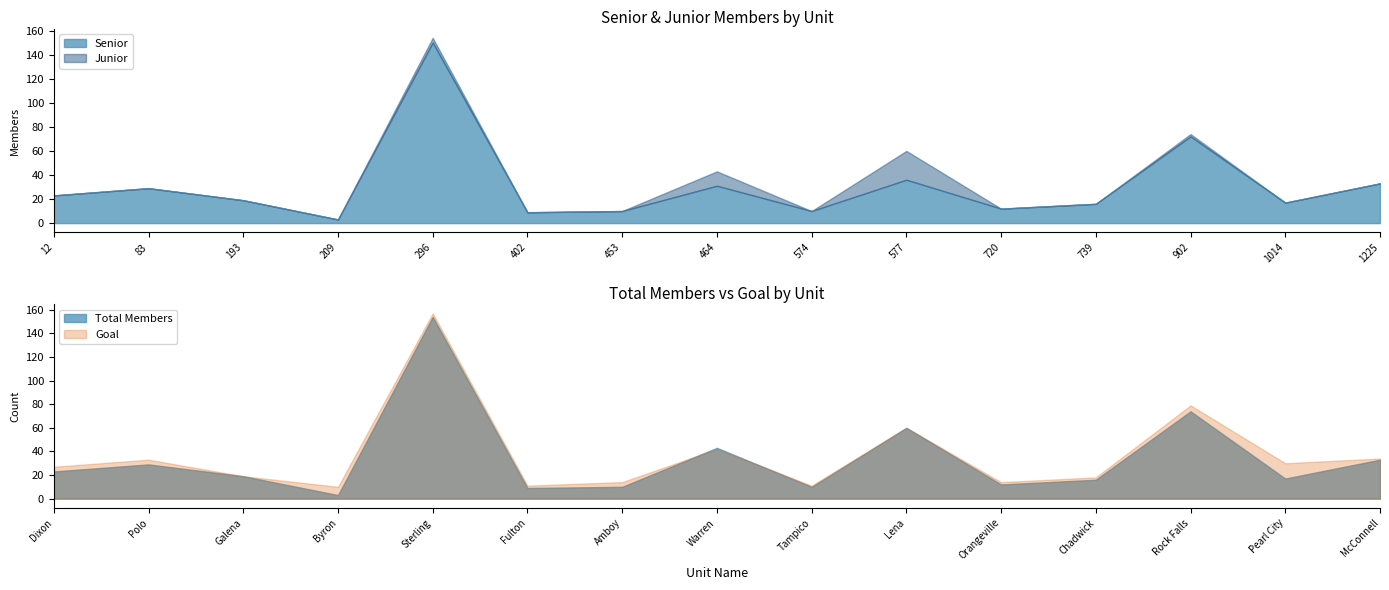

Which category has the highest value in the Senior series?

296